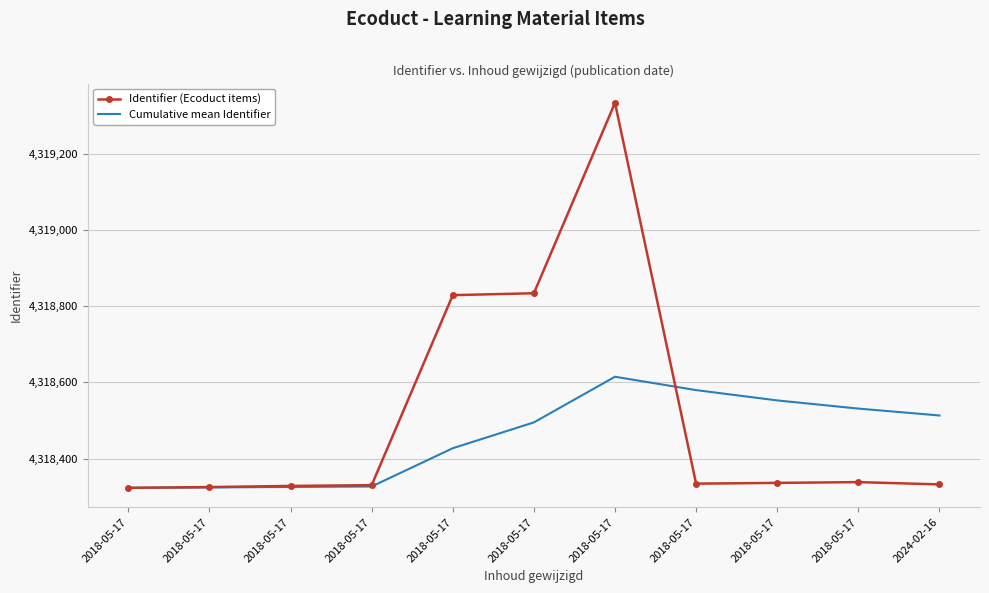

What is the label of the 5th point from the right?

2018-05-17